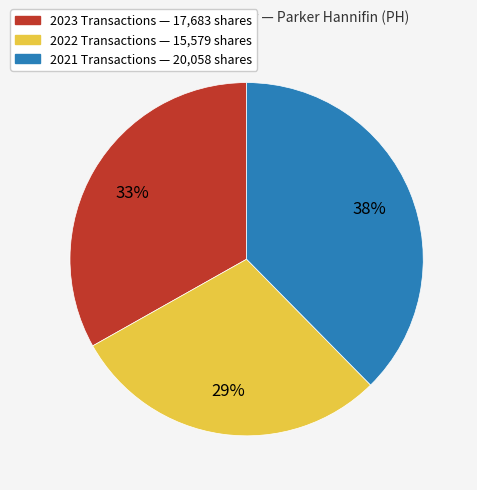

How many slices are in this pie chart?

3